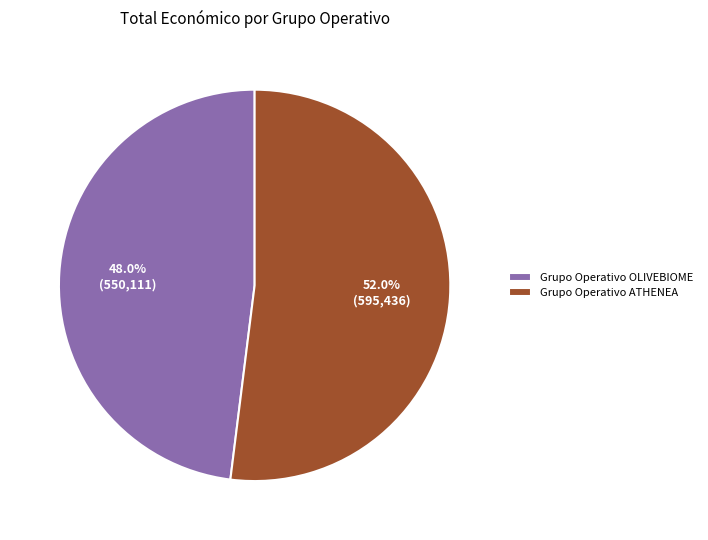

The Grupo Operativo ATHENEA slice represents 52% of the pie. True or false?

True